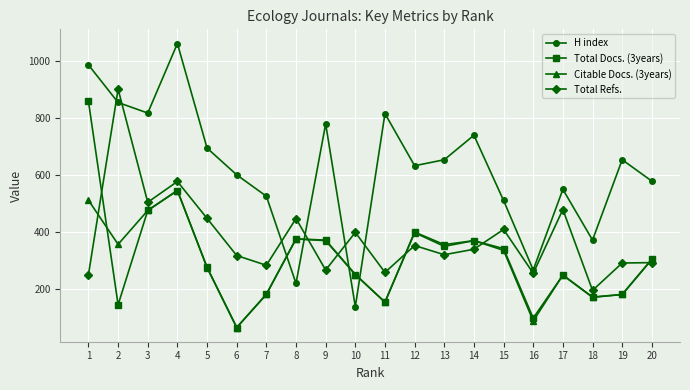

Which label corresponds to the largest value in the chart?

4